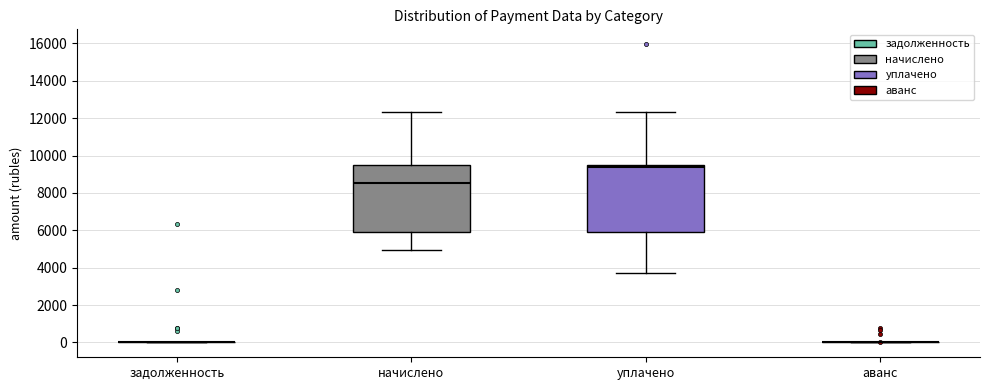

Reading left to right, transcribe this box plot: for each box, give where its median line is, the range the box spans, and where its two whiskers end, as read against the y-axis. The values are not printed on the chart, so give them approximately, as read against the axis.

задолженность: box collapsed to a line at 0, whiskers 0 to 0
начислено: median 8600, box 6000 to 9400, whiskers 5000 to 12400
уплачено: median 9400, box 6000 to 9600, whiskers 3800 to 12400
аванс: box collapsed to a line at 0, whiskers 0 to 0